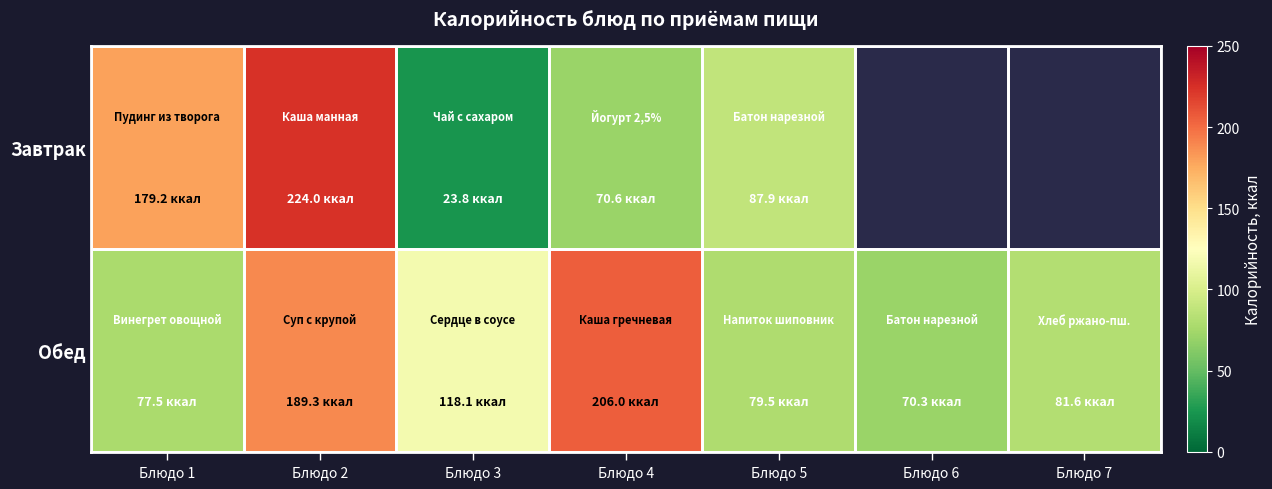

At how many categories does at least one series exceed 216?

1